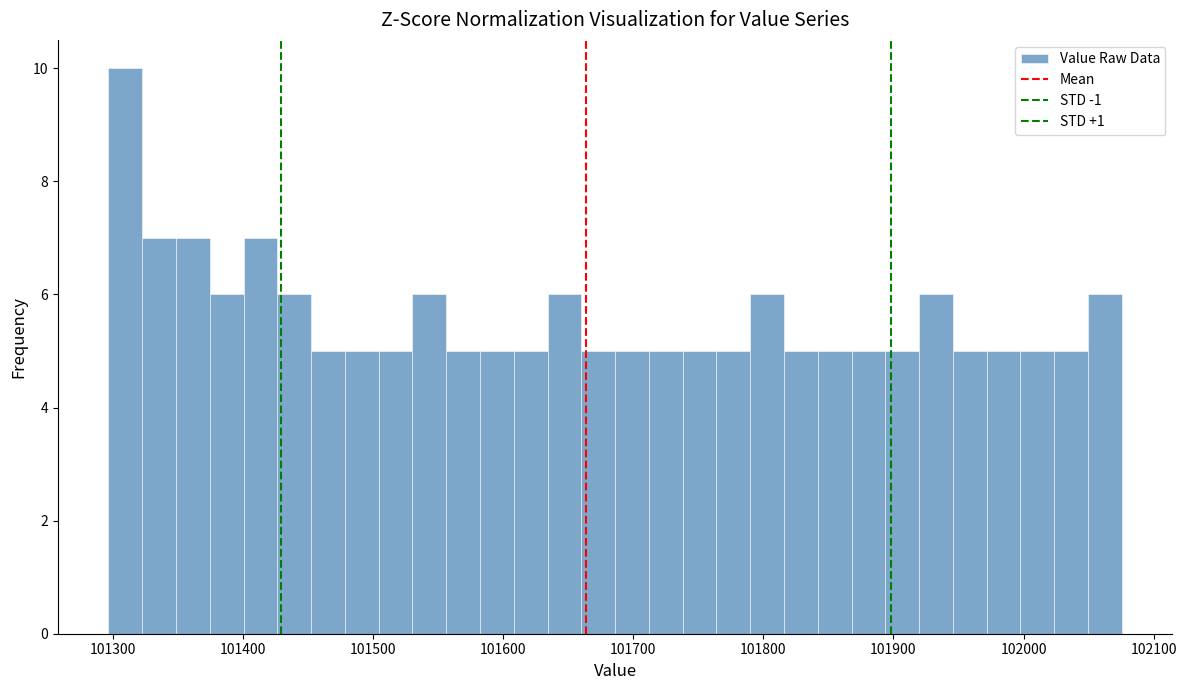

Around what value on the x-axis is the tallest bar? Give the approximate position of its centre, as read against the axis.

101310